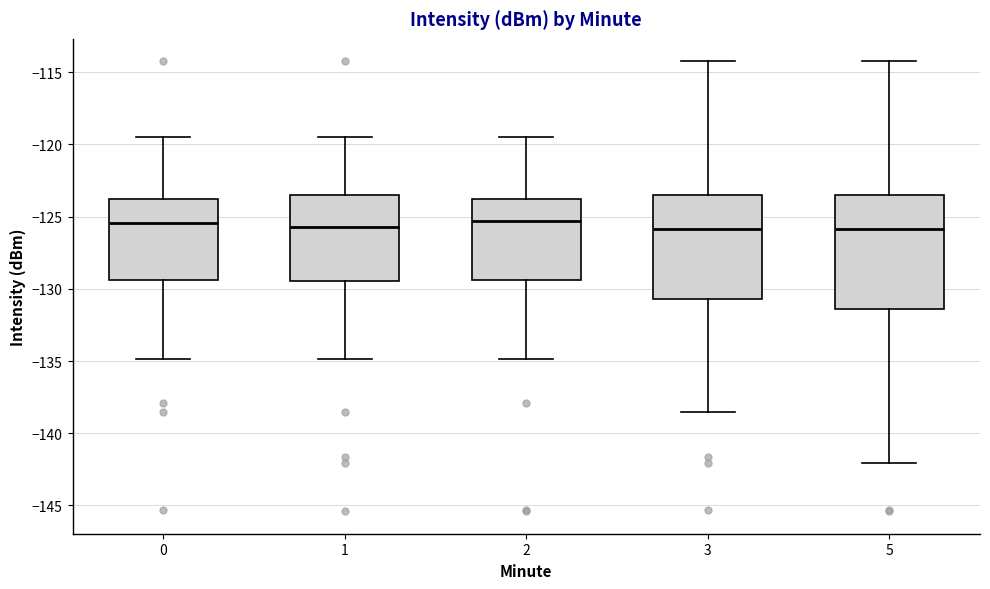

Which box is the tallest, from its lower edge to its upper edge?

5